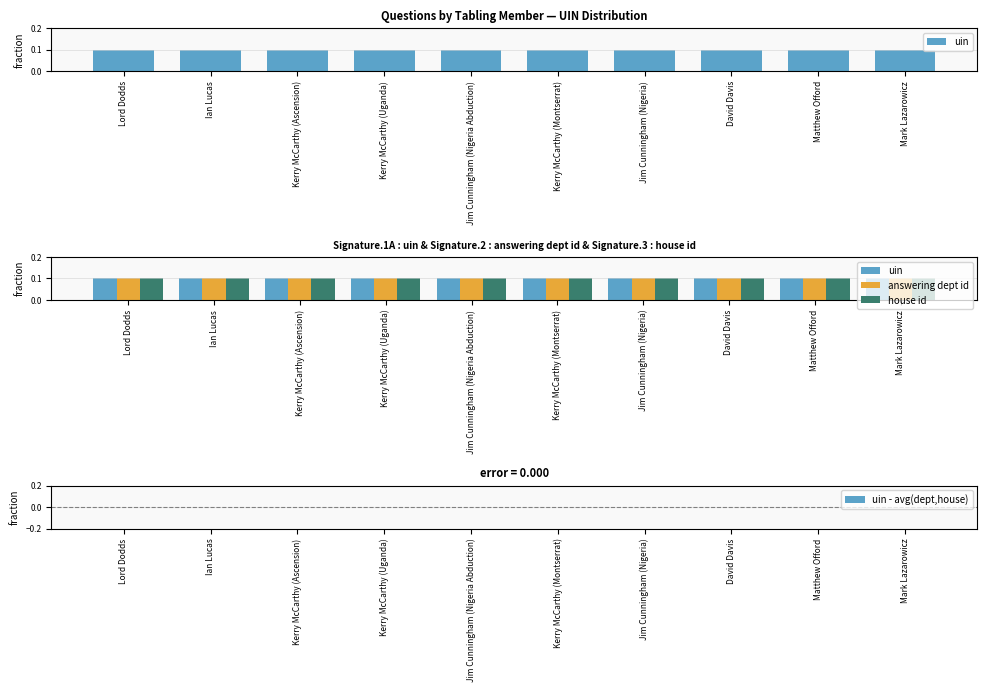

Read the answering dept id value at Kerry McCarthy (Uganda).

0.1